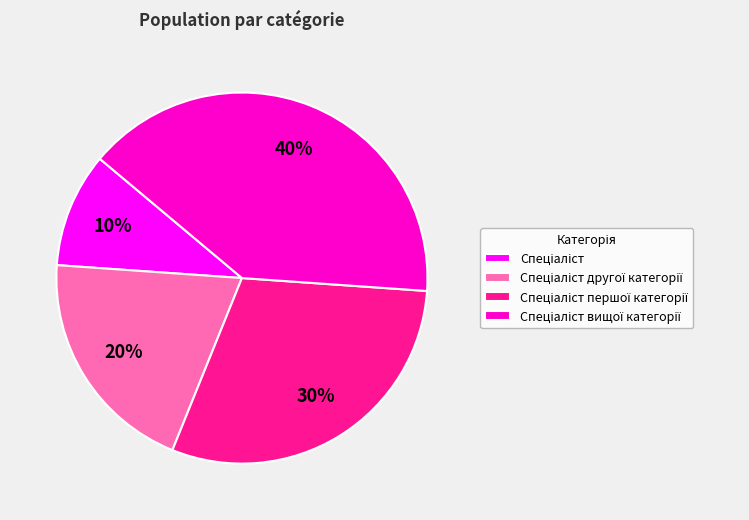

Does any single category account for the majority?

No